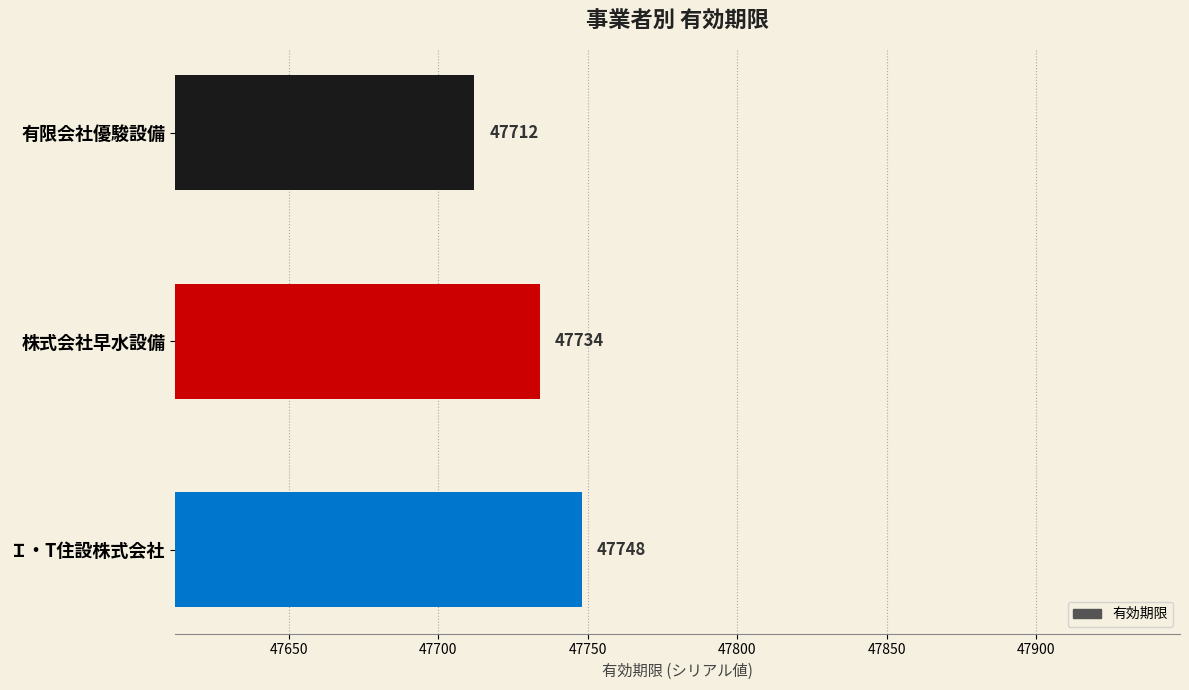

Reading top to bottom, what are all the values shown in this chart?

47712	47734	47748